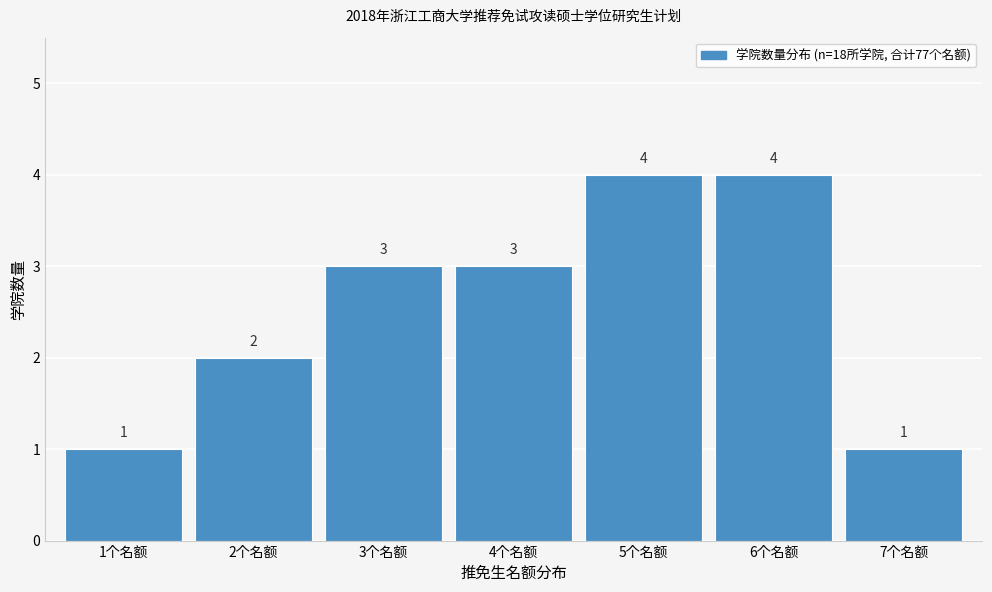

Reading left to right, list every bar in this chart as the range it spans on the x-axis followed by its height.

0.5 to 1.5: 1
1.5 to 2.5: 2
2.5 to 3.5: 3
3.5 to 4.5: 3
4.5 to 5.5: 4
5.5 to 6.5: 4
6.5 to 7.5: 1